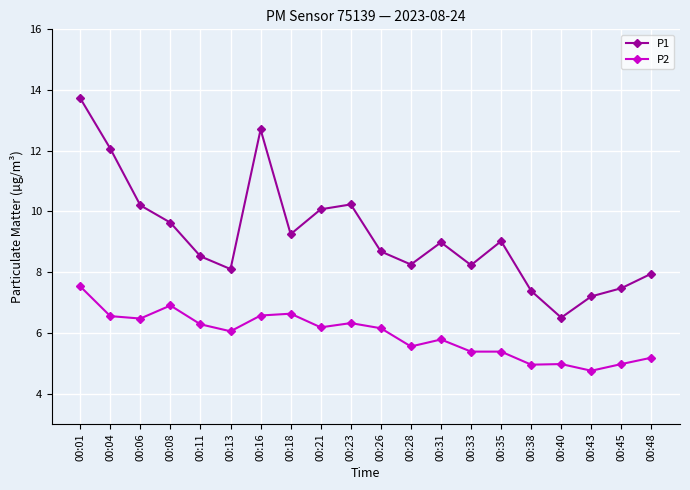

True or false: P2 has a value of 5.0 at 00:45.

True